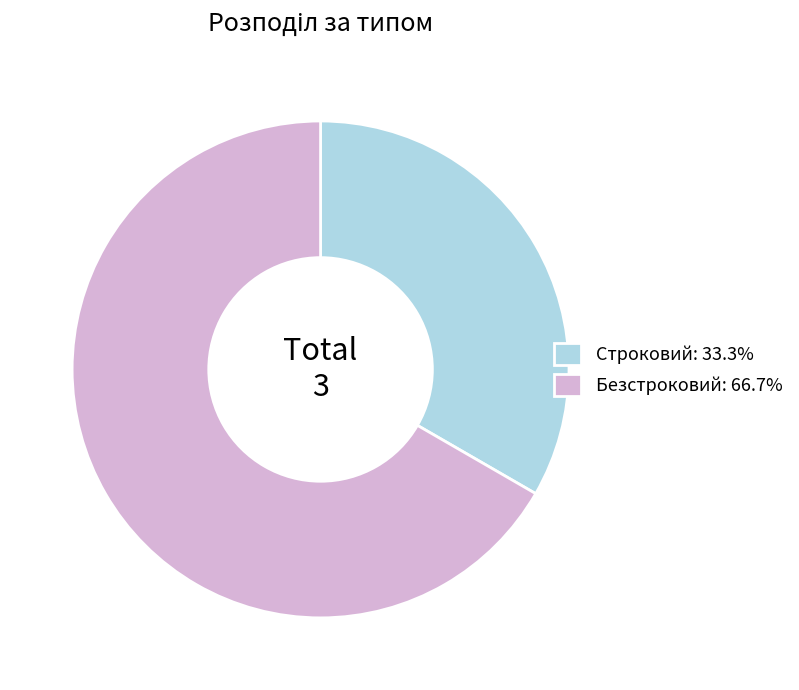

Is Безстроковий: 66.7% the majority of the pie?

Yes